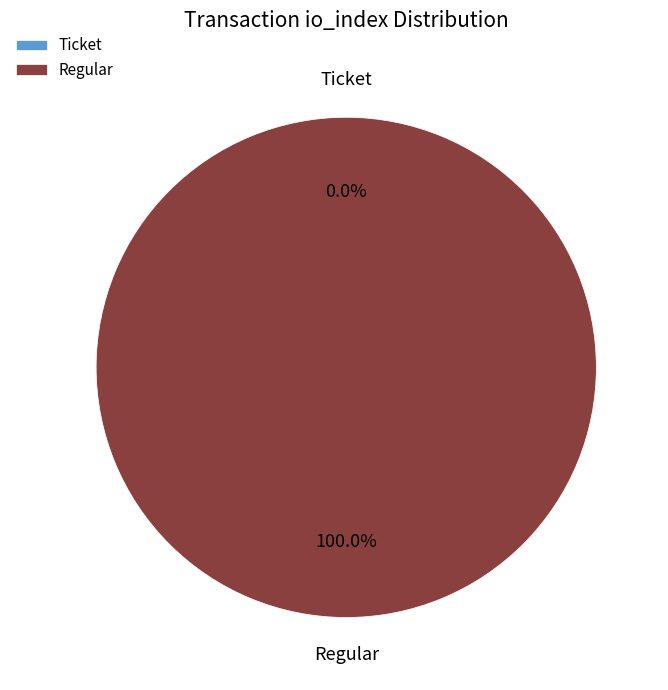

Count the number of slices in the pie.

2